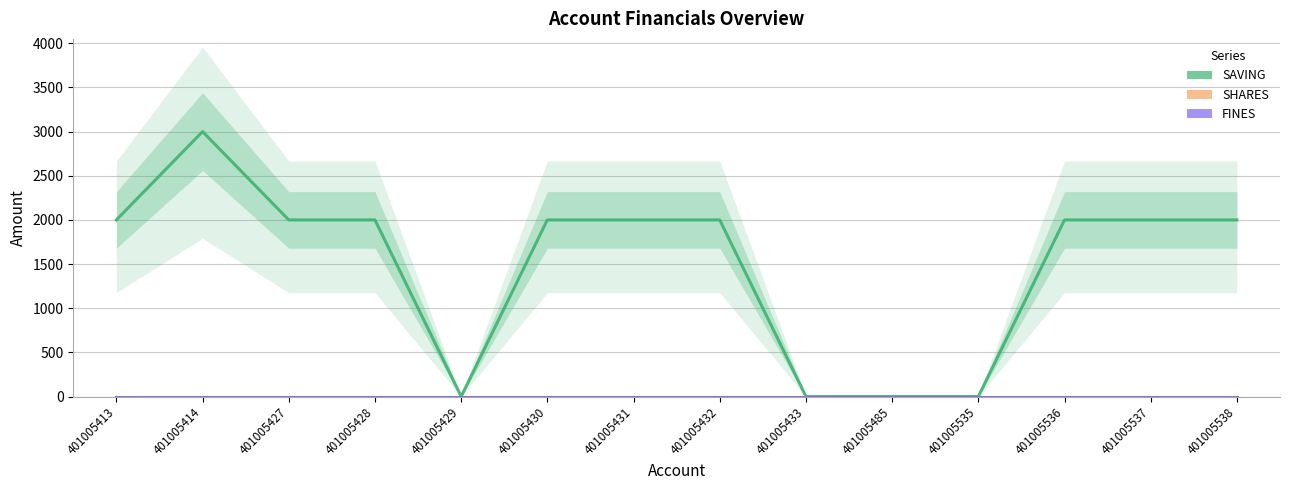

Which has a higher value, 401005537 or 401005538?

401005537